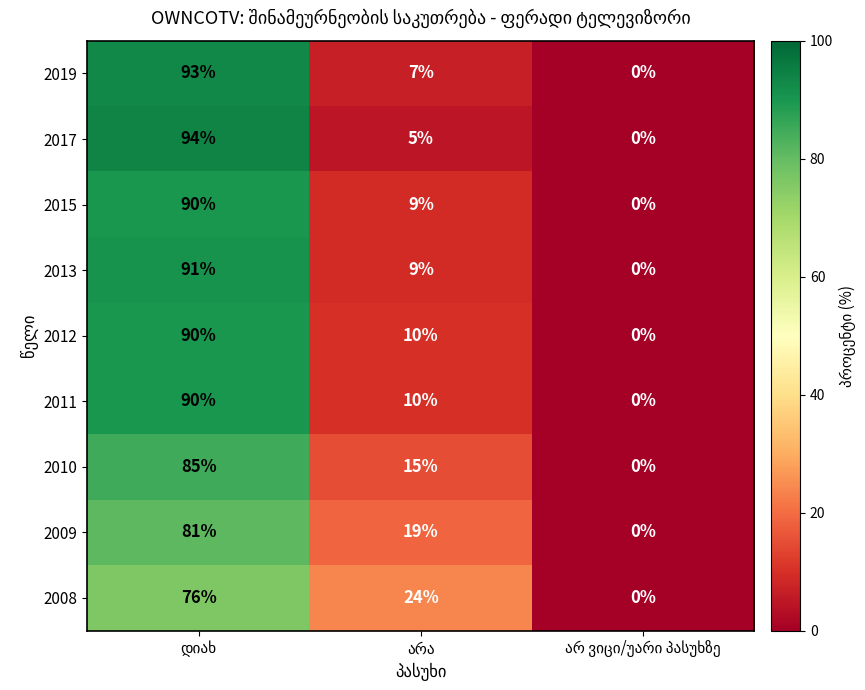

What is the average value of the 2017 series?

33